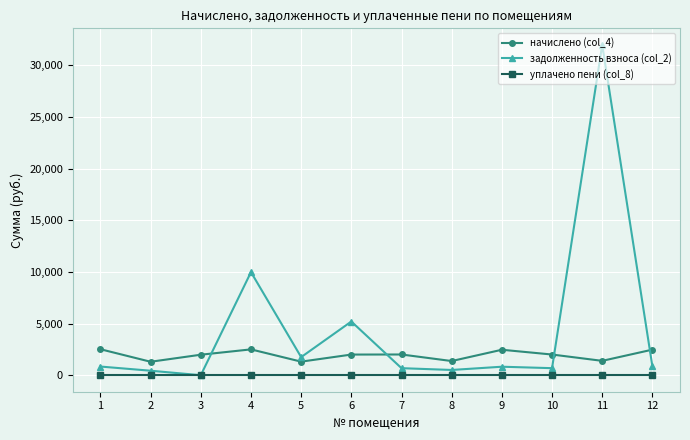

At which category does задолженность взноса (col_2) reach its first local peak?

4